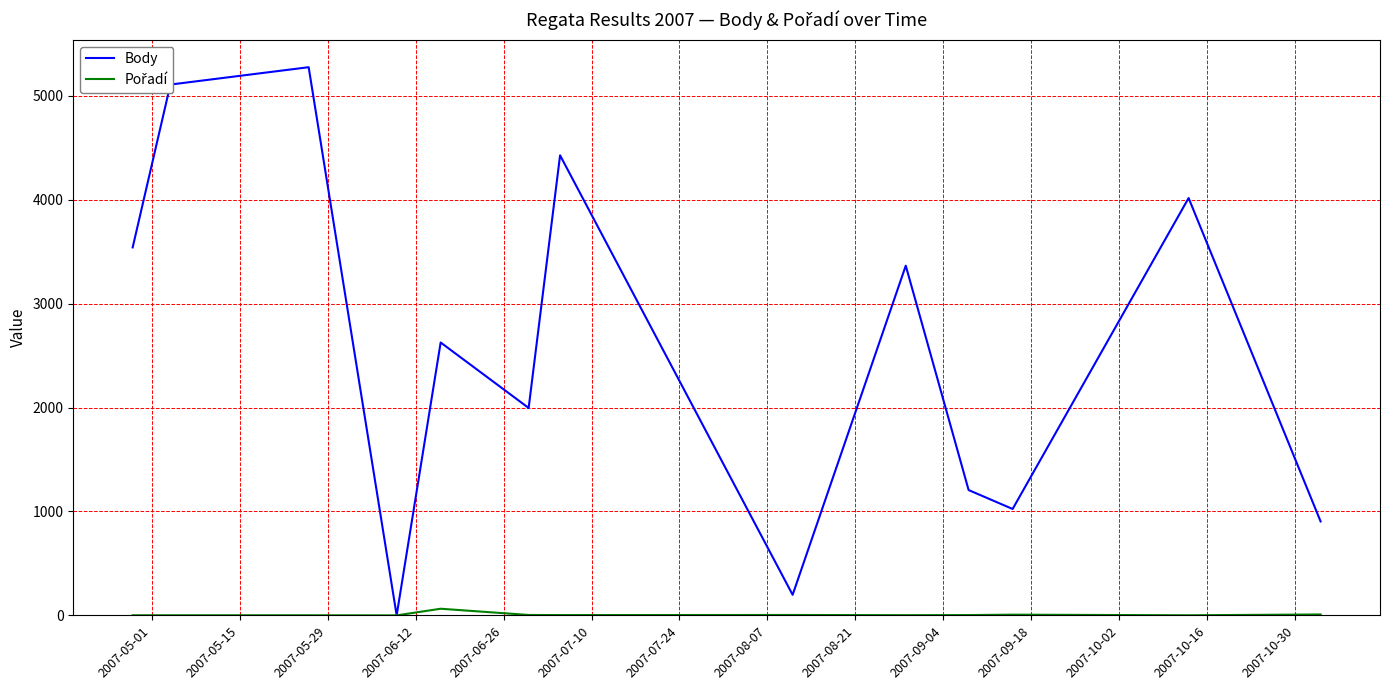

Which series has the largest total across all categories?

Body